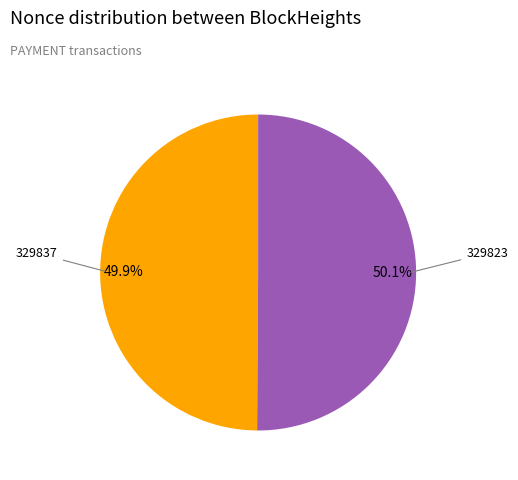

How many slices are in this pie chart?

2